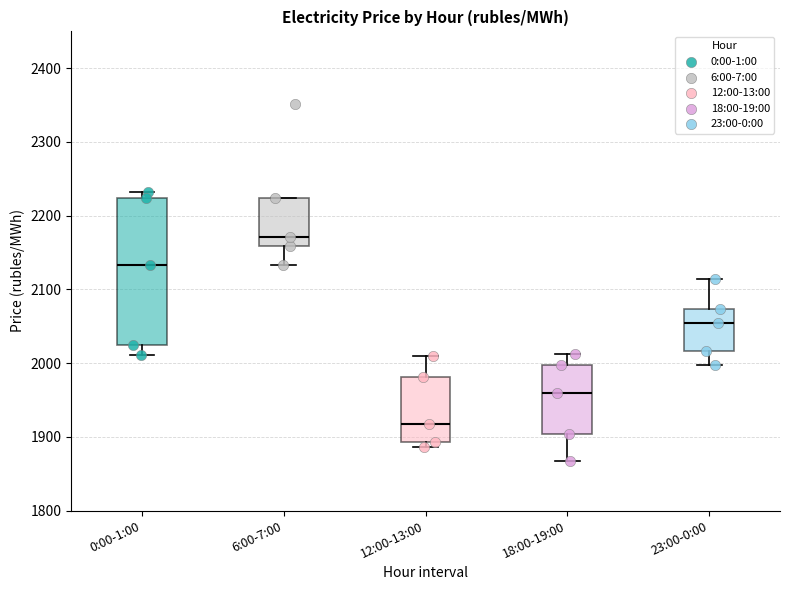

Where does the upper whisker of the box for 12:00-13:00 end on the y-axis? The values are not printed on the chart, so give them approximately, as read against the axis.

2010